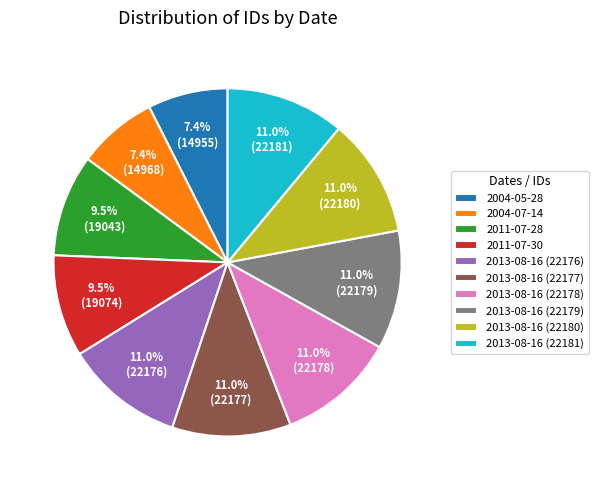

Do 2013-08-16 (22181) and 2013-08-16 (22176) together represent more than half of the pie?

No